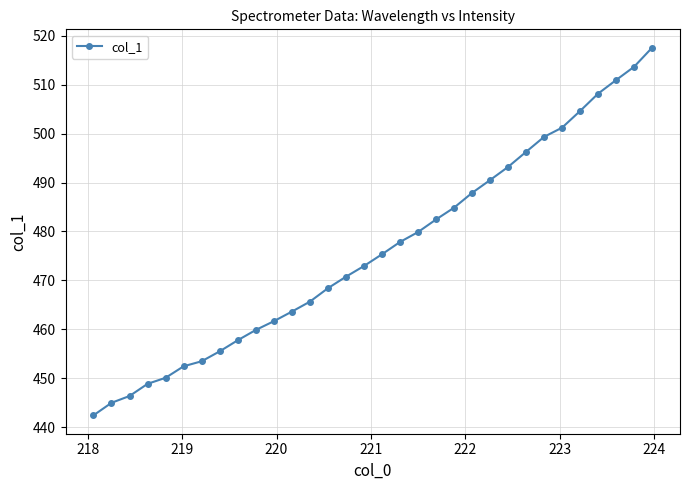

What is the average value?

476.2